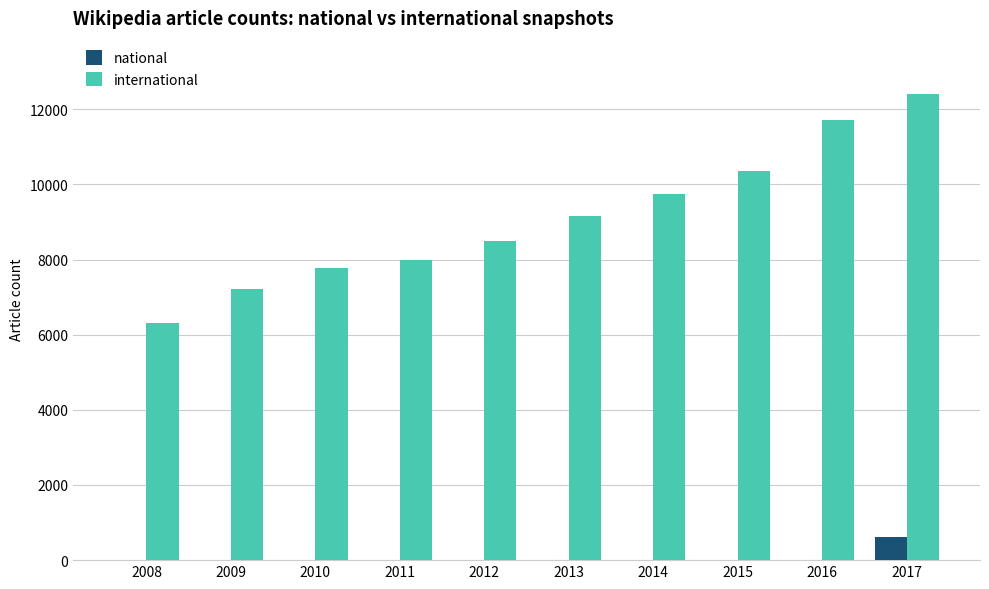

Which series changed the most between 2014 and 2015?

international